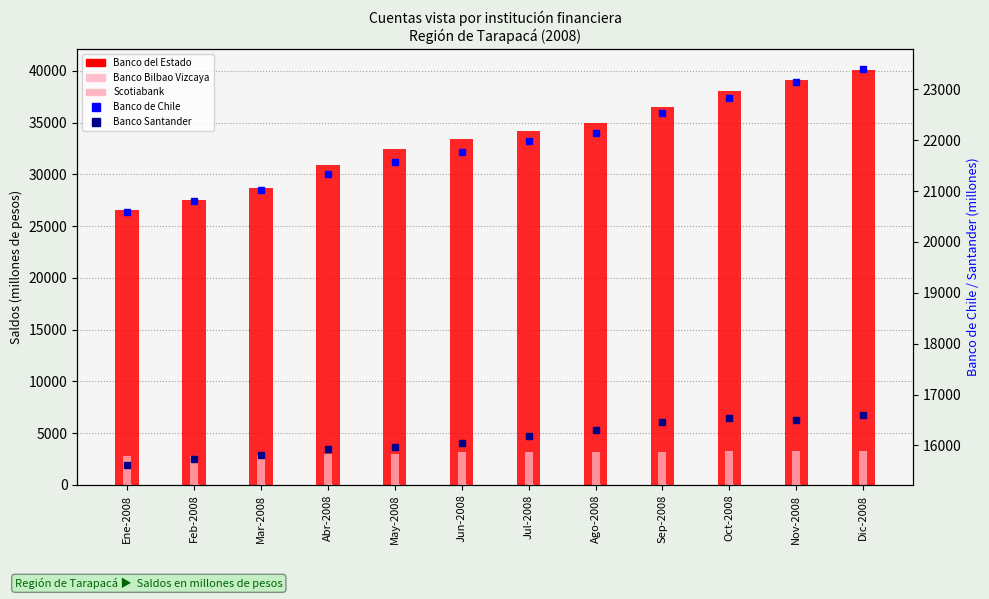

Is the value of Scotiabank at Jun-2008 greater than the value of Banco Santander at Feb-2008?

No